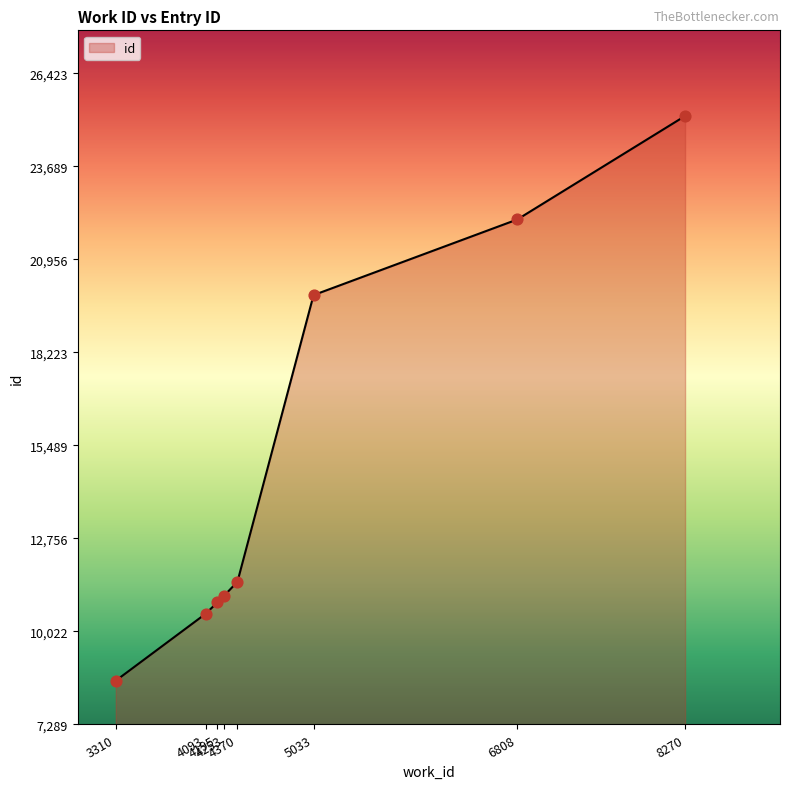

What is the change in value from 3310 to 4253?

+2493